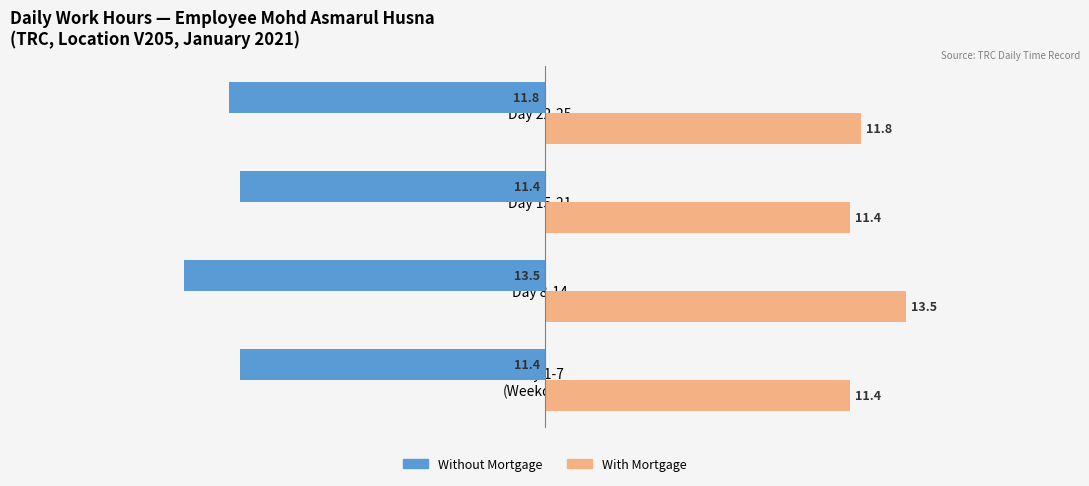

Which category has the highest value in the With Mortgage series?

Day 8-14